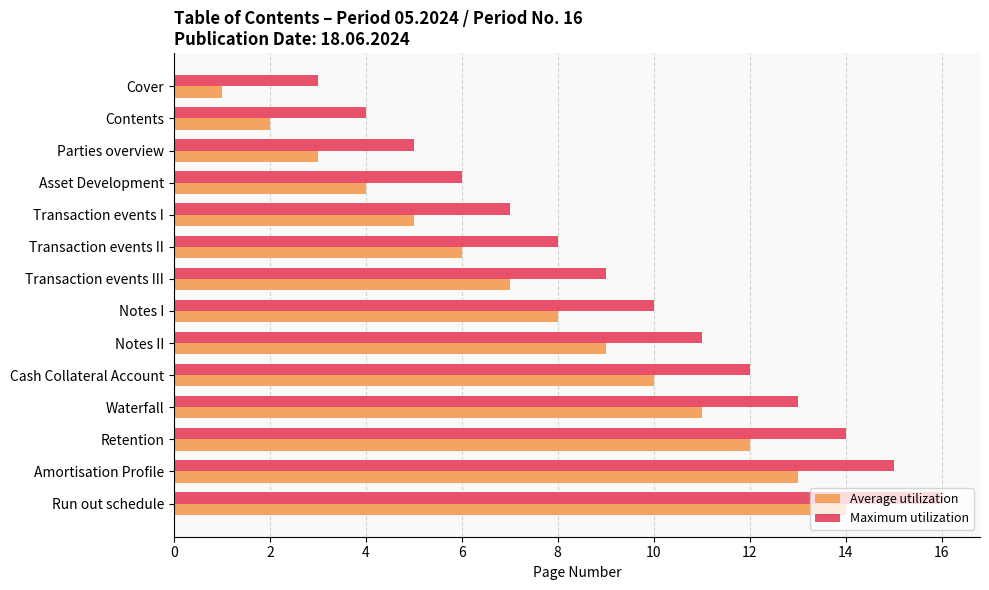

How many categories are shown in the chart?

14